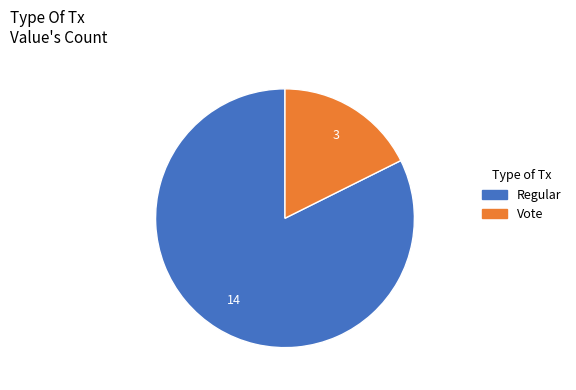

Combined, do Regular and Vote account for over 50%?

Yes